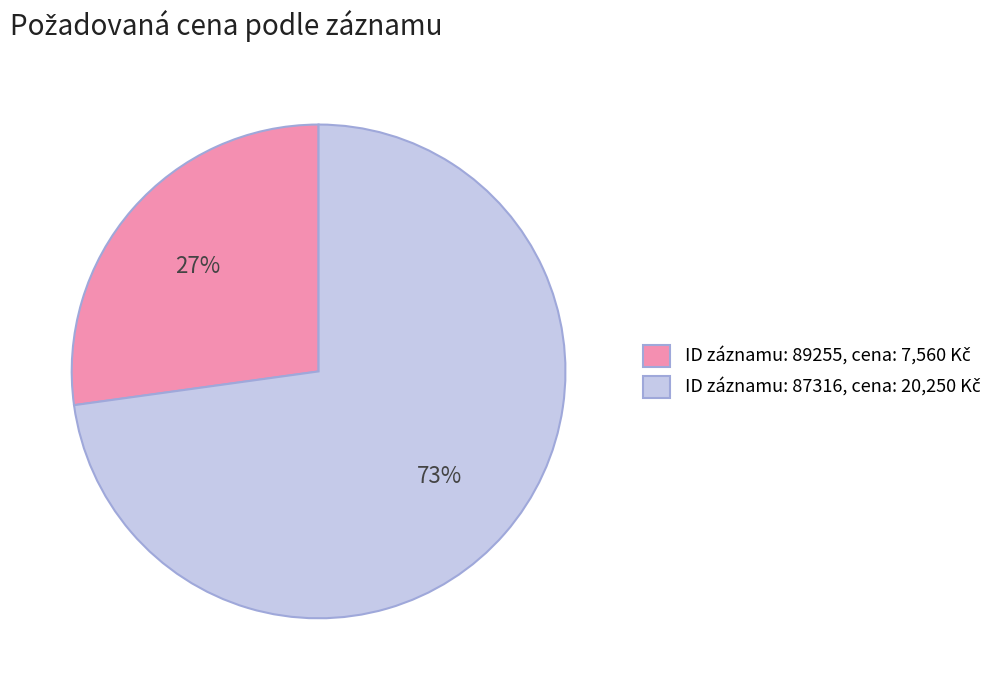

To the nearest percent, what is the difference between the largest and smallest slice percentages?

46%